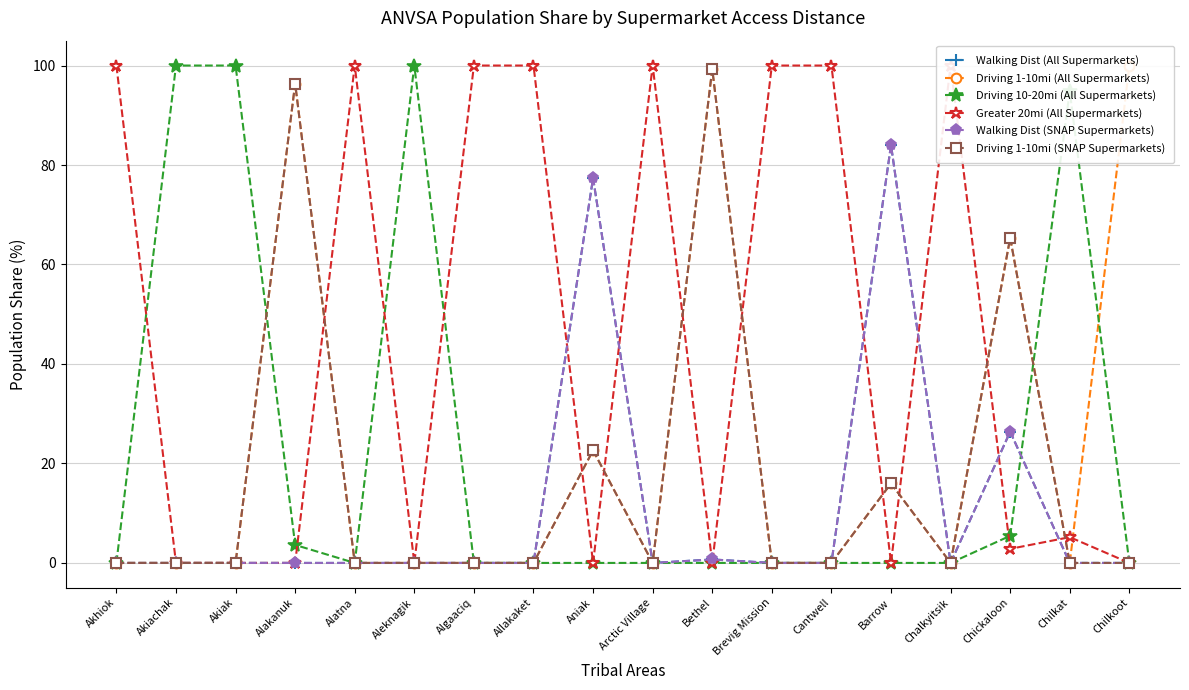

At which label is Walking Dist (All Supermarkets) closest to 42?

Chickaloon